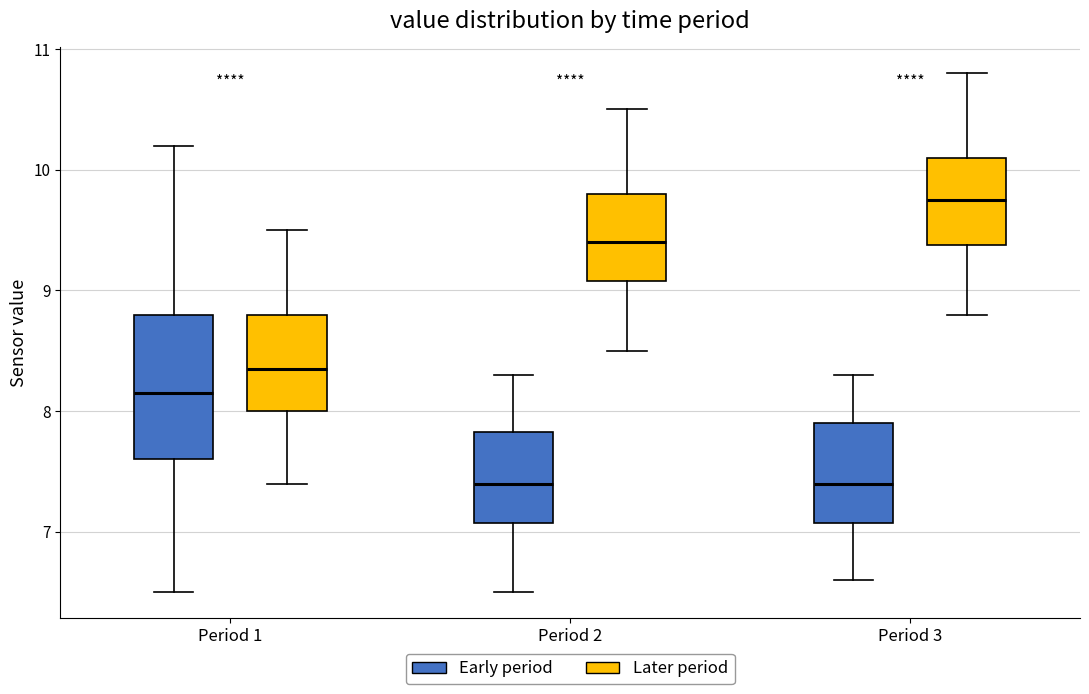

Where is the upper edge of the box for Period 1 (Later period) on the y-axis? The values are not printed on the chart, so give them approximately, as read against the axis.

8.8